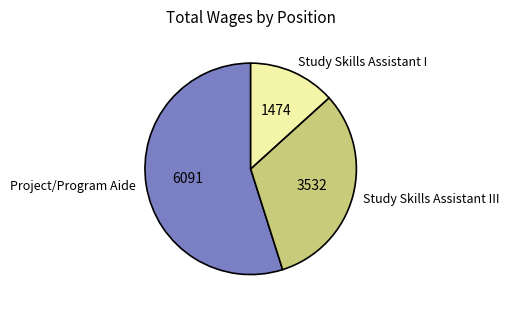

How many slices are in this pie chart?

3